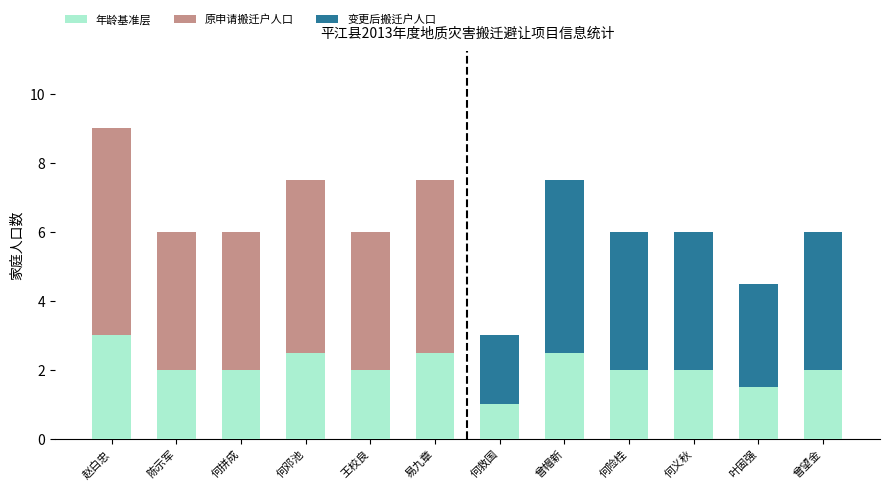

What is the approximate value of 年龄基准层 at 王校良?

2.0